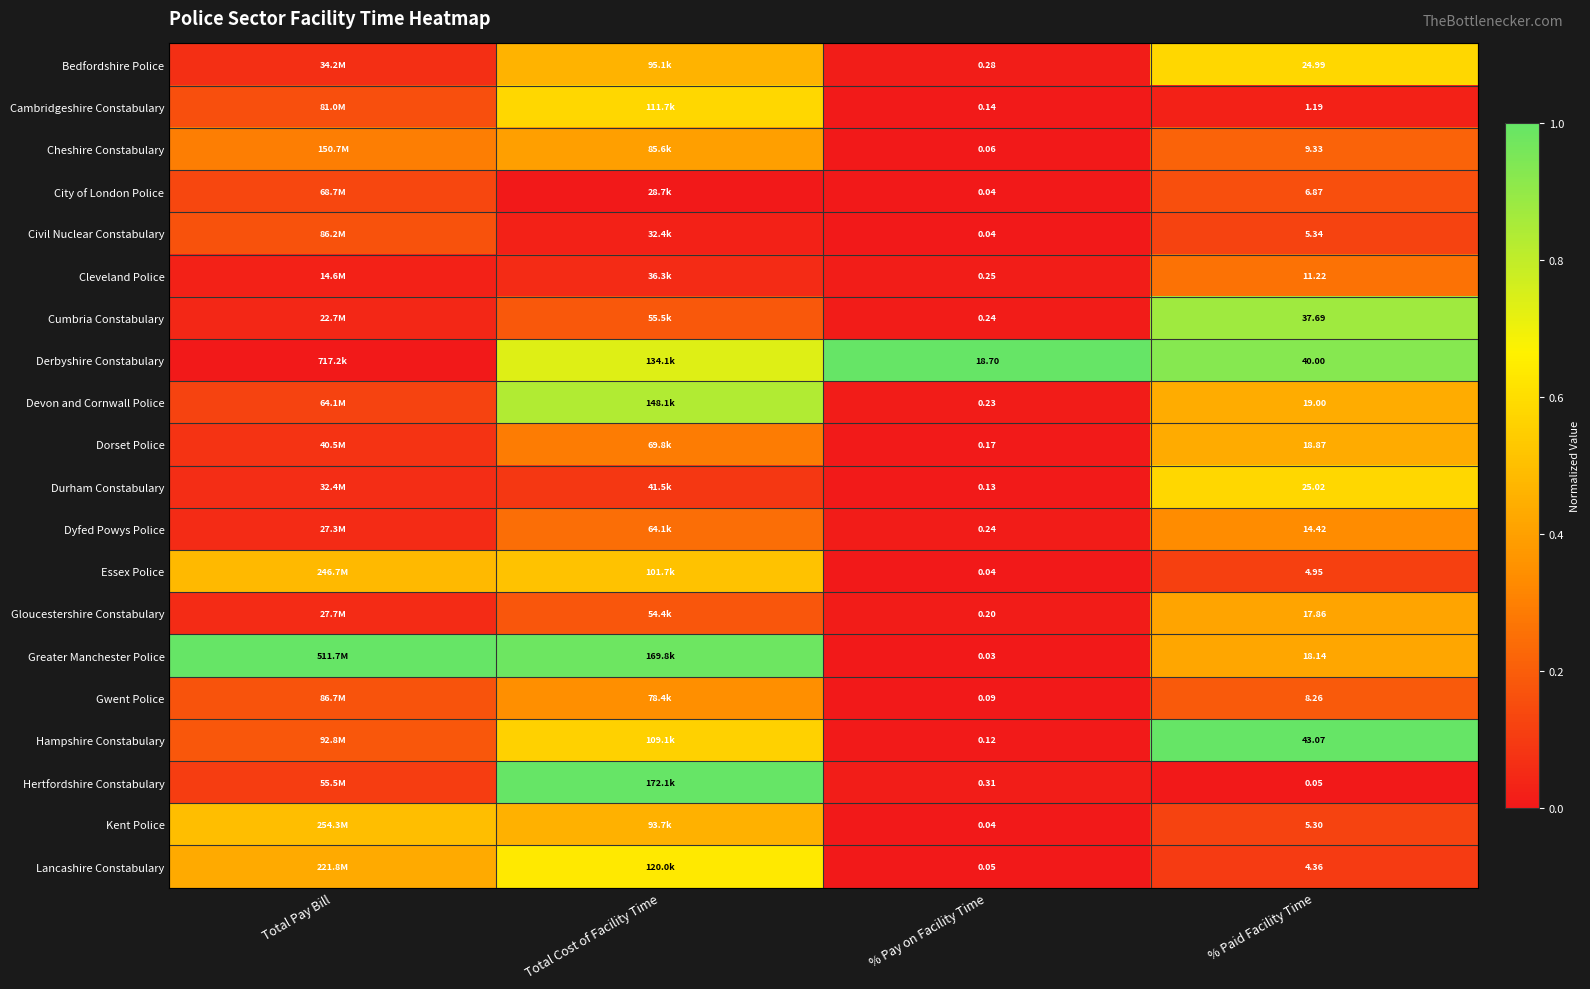

Rank the series at % Paid Facility Time from highest to lowest value.

Hampshire Constabulary, Derbyshire Constabulary, Cumbria Constabulary, Durham Constabulary, Bedfordshire Police, Devon and Cornwall Police, Dorset Police, Greater Manchester Police, Gloucestershire Constabulary, Dyfed Powys Police, Cleveland Police, Cheshire Constabulary, Gwent Police, City of London Police, Civil Nuclear Constabulary, Kent Police, Essex Police, Lancashire Constabulary, Cambridgeshire Constabulary, Hertfordshire Constabulary